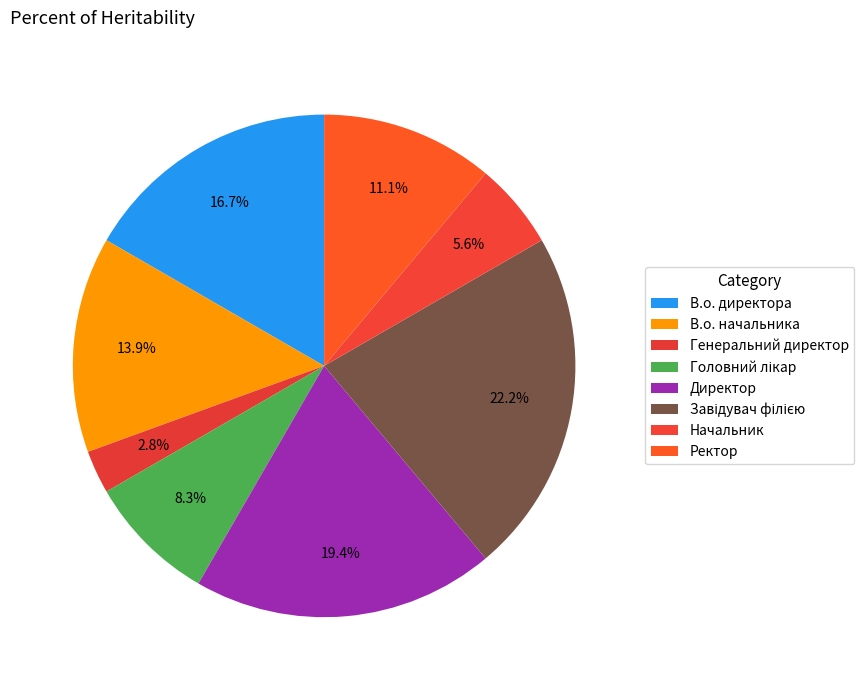

How many slices are in this pie chart?

8